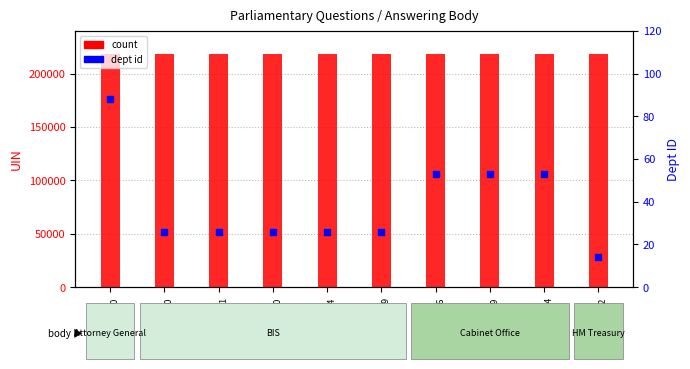

Which series contains the lowest Y value?

dept id